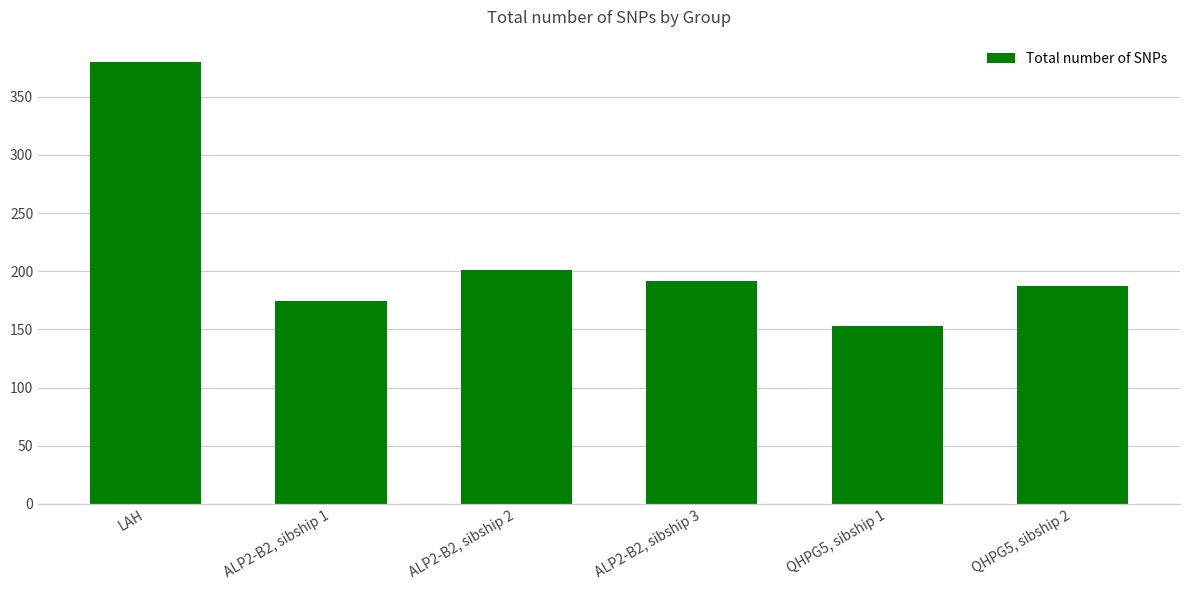

What is the difference between the second highest and second lowest values?

27